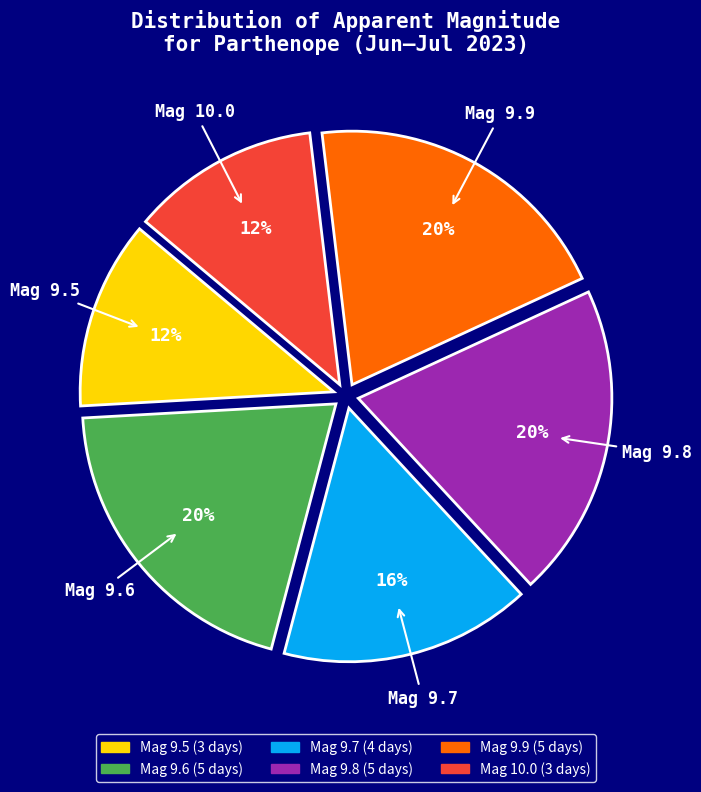

How many slices are in this pie chart?

6